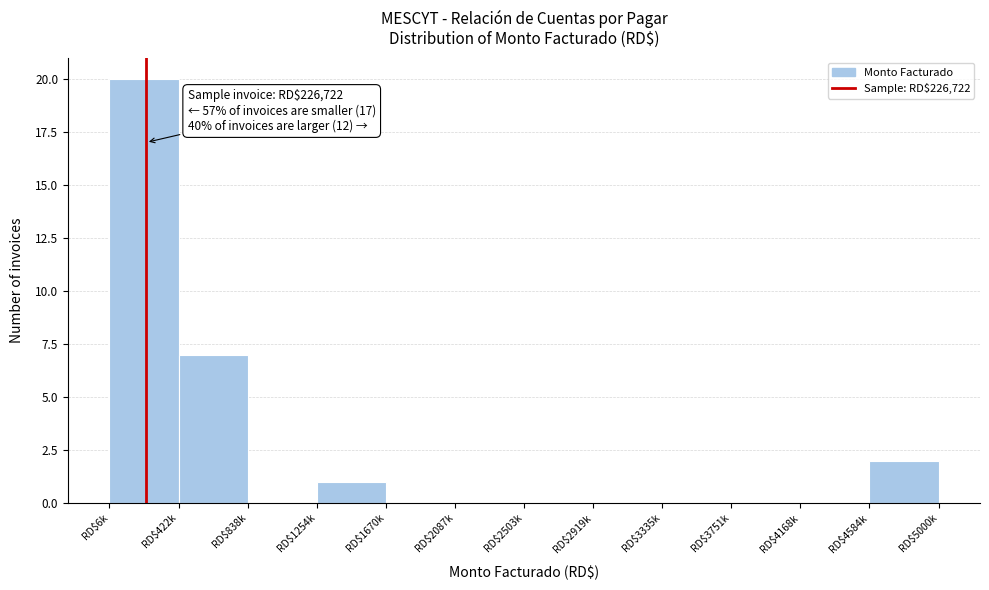

What is the sum of all values?

30